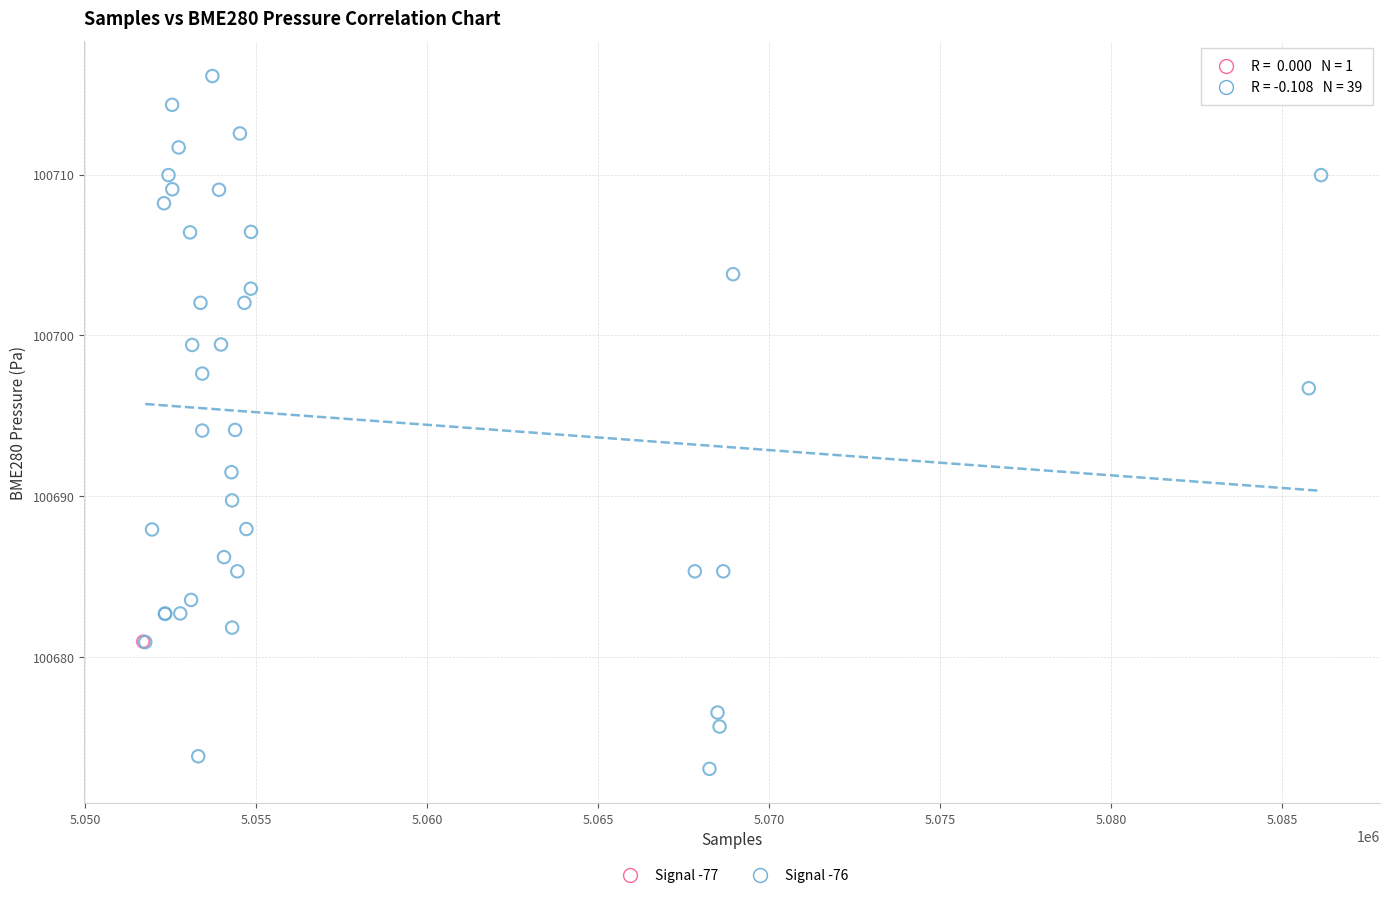

What are all the series names shown in the legend?

Signal -77, Signal -76